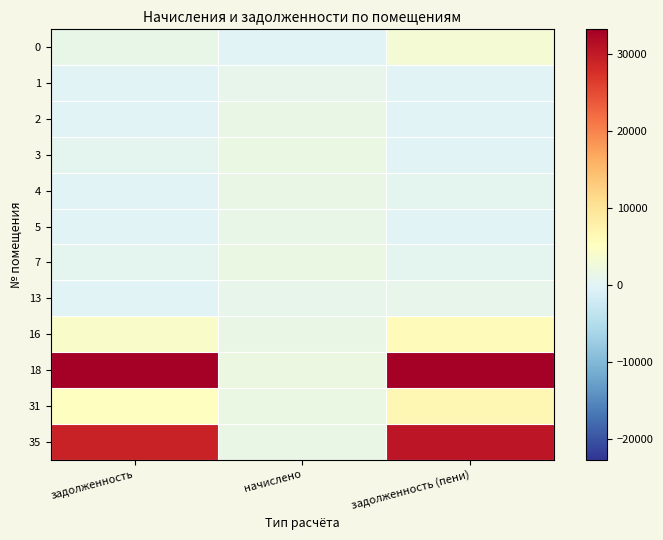

At how many categories does at least one series exceed 25770?

2